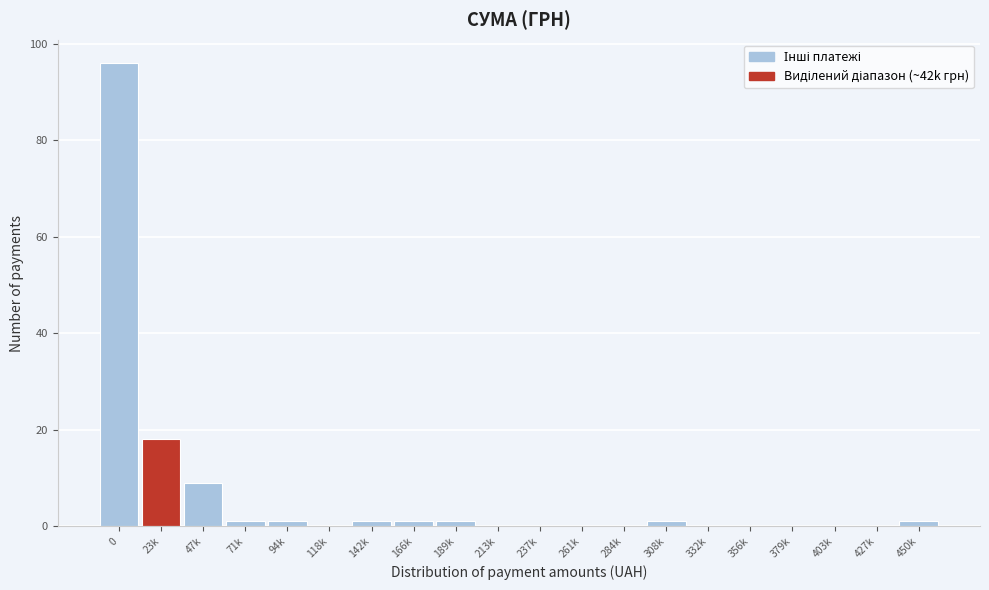

Reading left to right, transcribe all the data shown in this chart.

0=96	23k=18	47k=9	71k=1	94k=1	118k=0	142k=1	166k=1	189k=1	213k=0	237k=0	261k=0	284k=0	308k=1	332k=0	356k=0	379k=0	403k=0	427k=0	450k=1